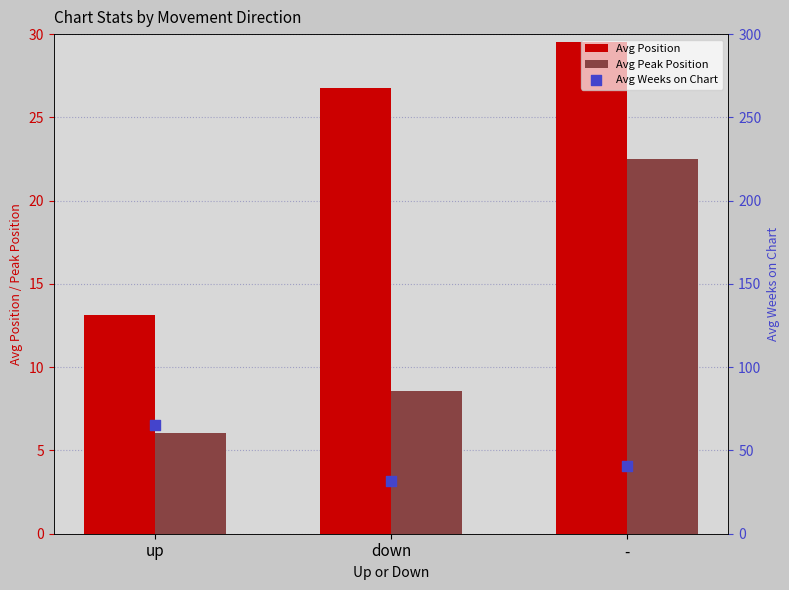

At how many categories does at least one series exceed 47?

1